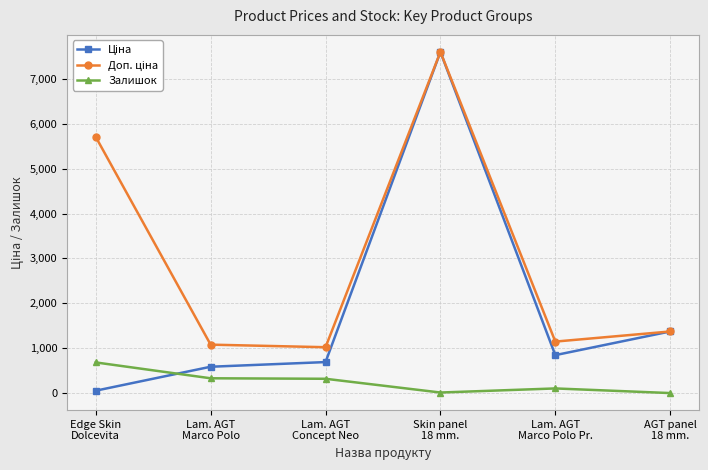

What is the maximum value shown in the chart?

7596.5